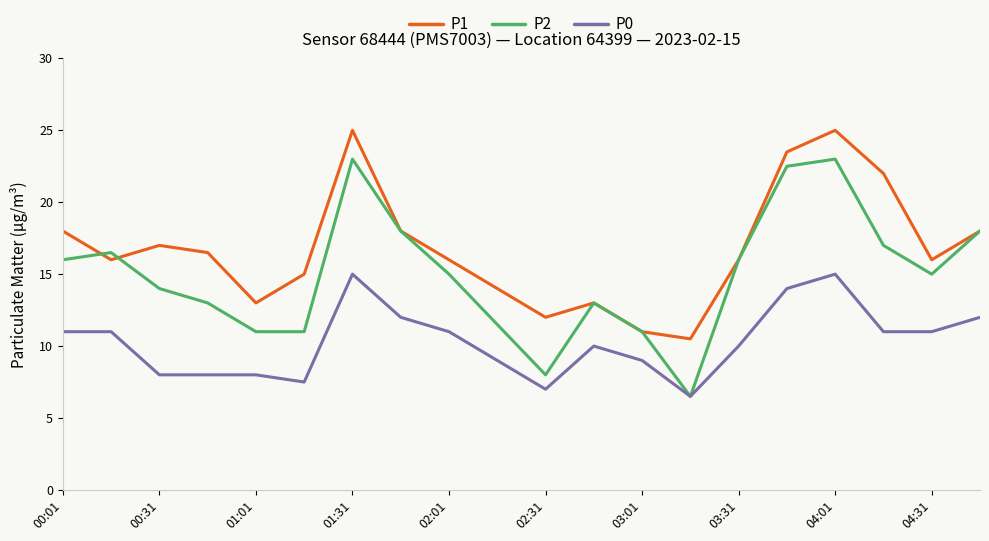

Which series has the largest range (max minus min)?

P2